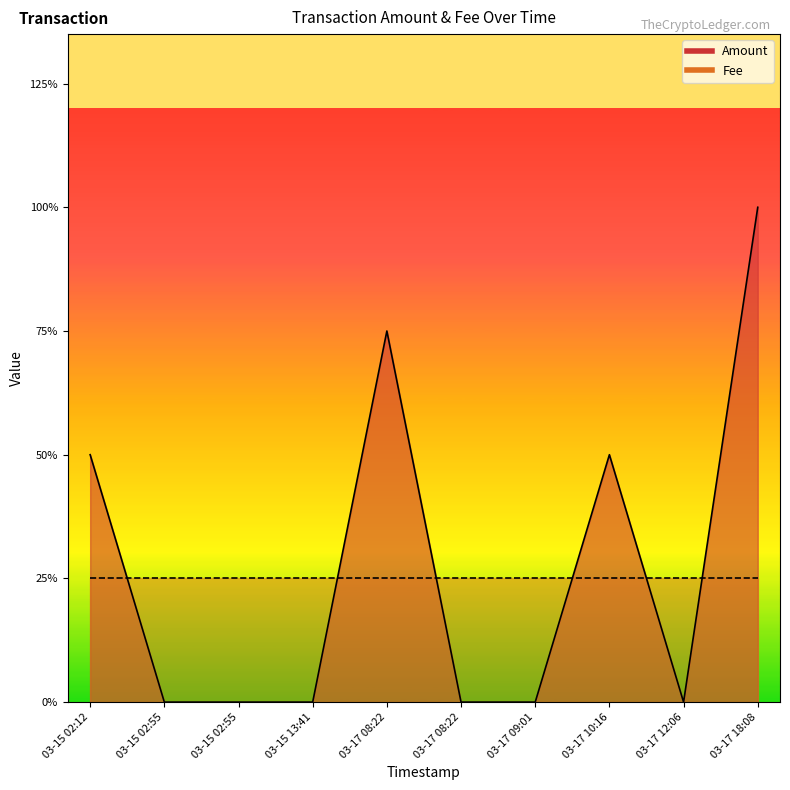

The value at 03-17 08:22 is 0. True or false?

True